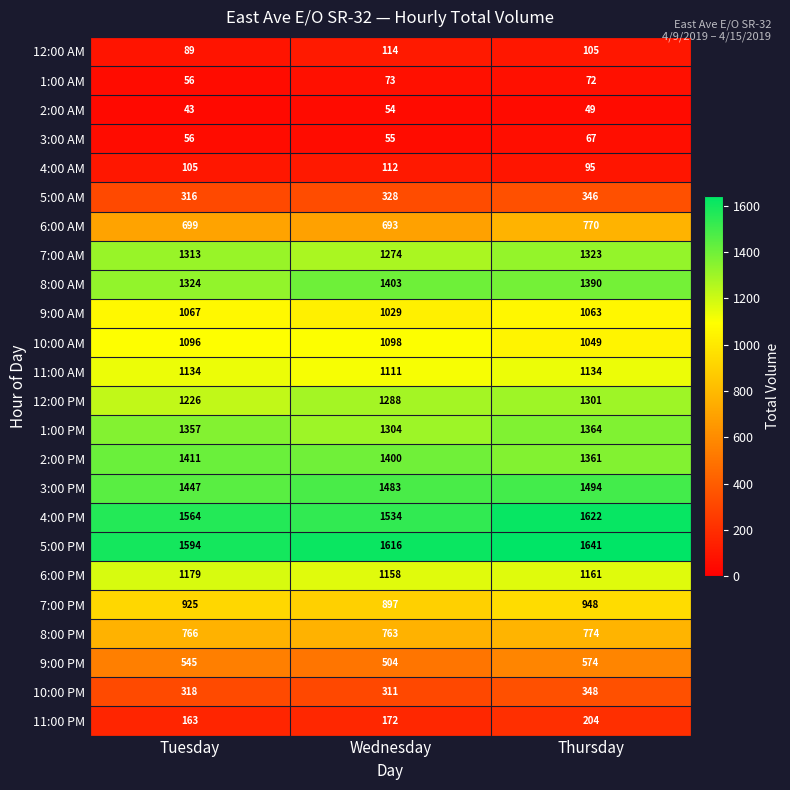

At which label is 1:00 AM closest to 64?

Tuesday